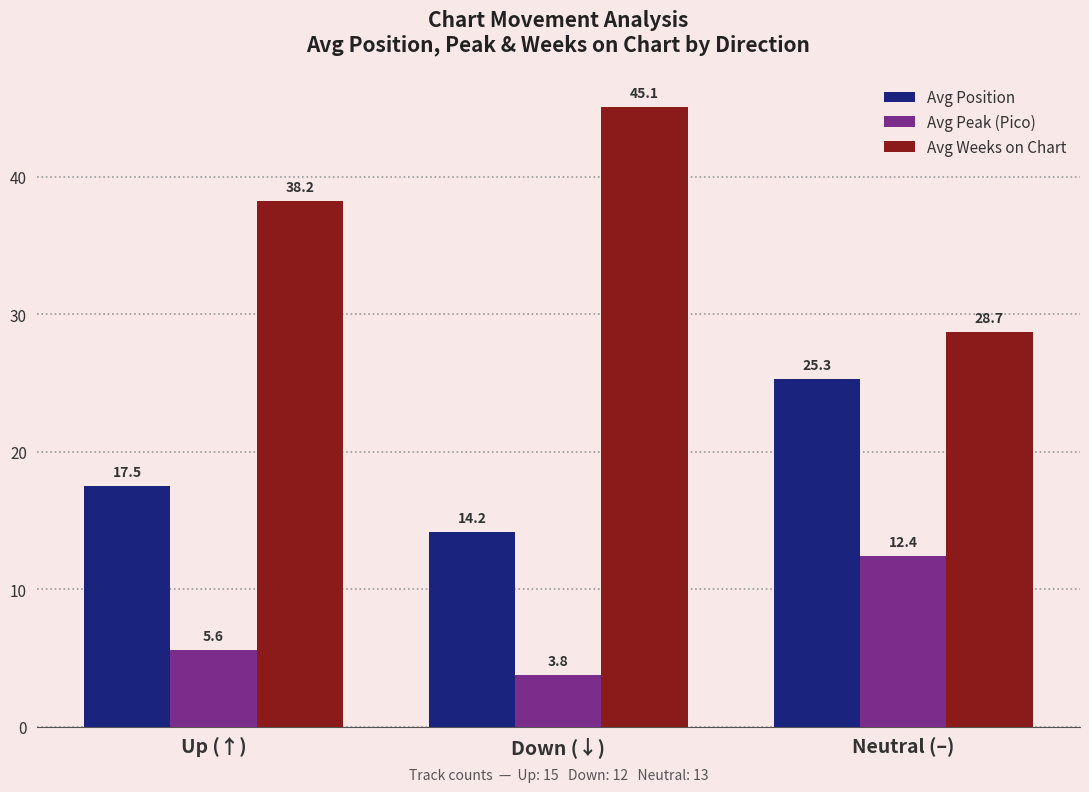

What is the smallest value displayed?

3.8